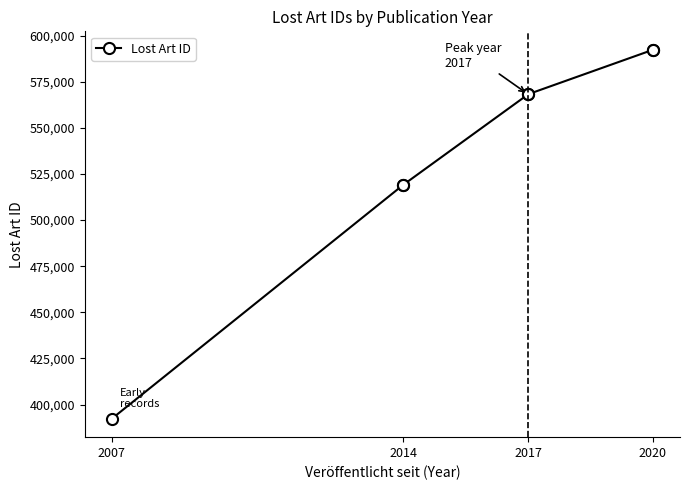

Does the chart display data point markers on the line(s)?

Yes